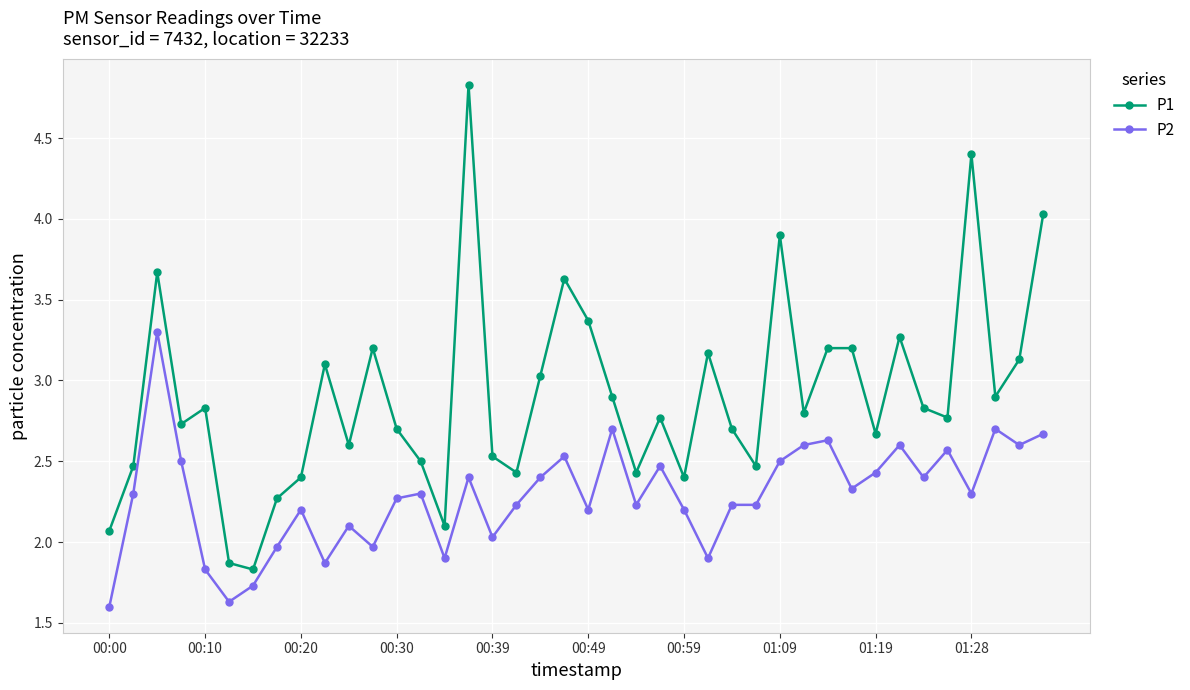

What is the value of the P2 point at the 14th from the left?

2.3